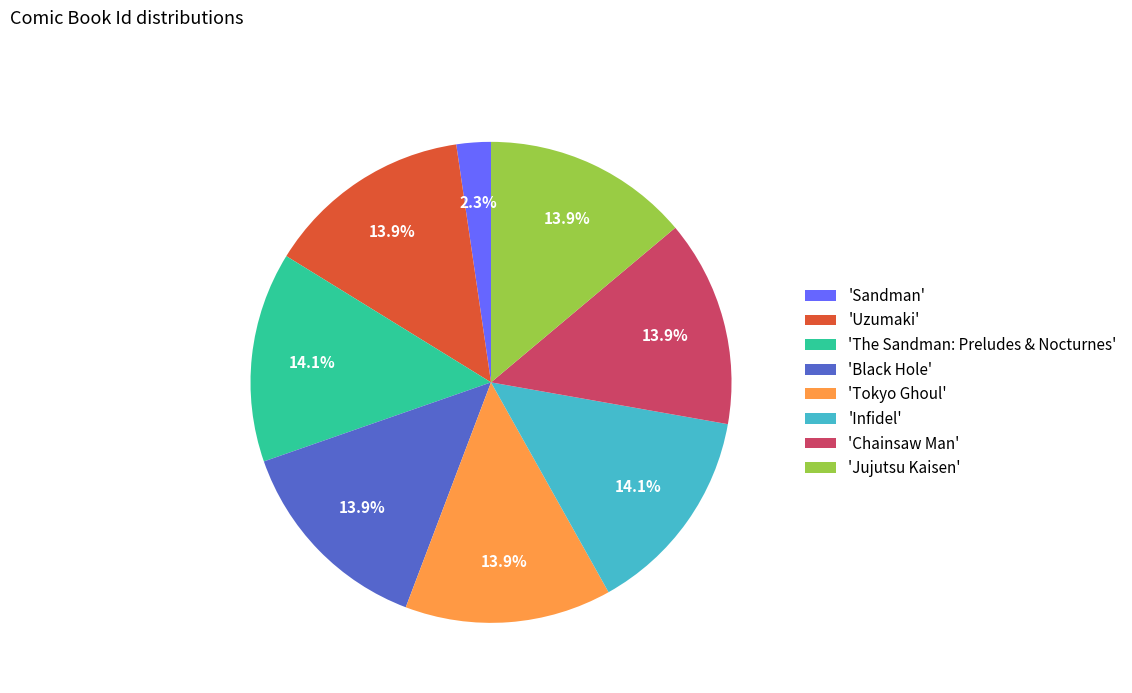

Does any single category account for the majority?

No